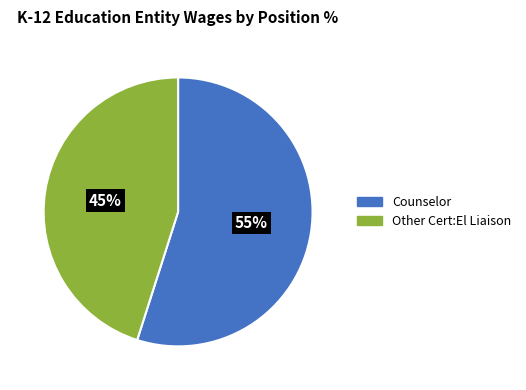

Which slice is the largest?

Counselor